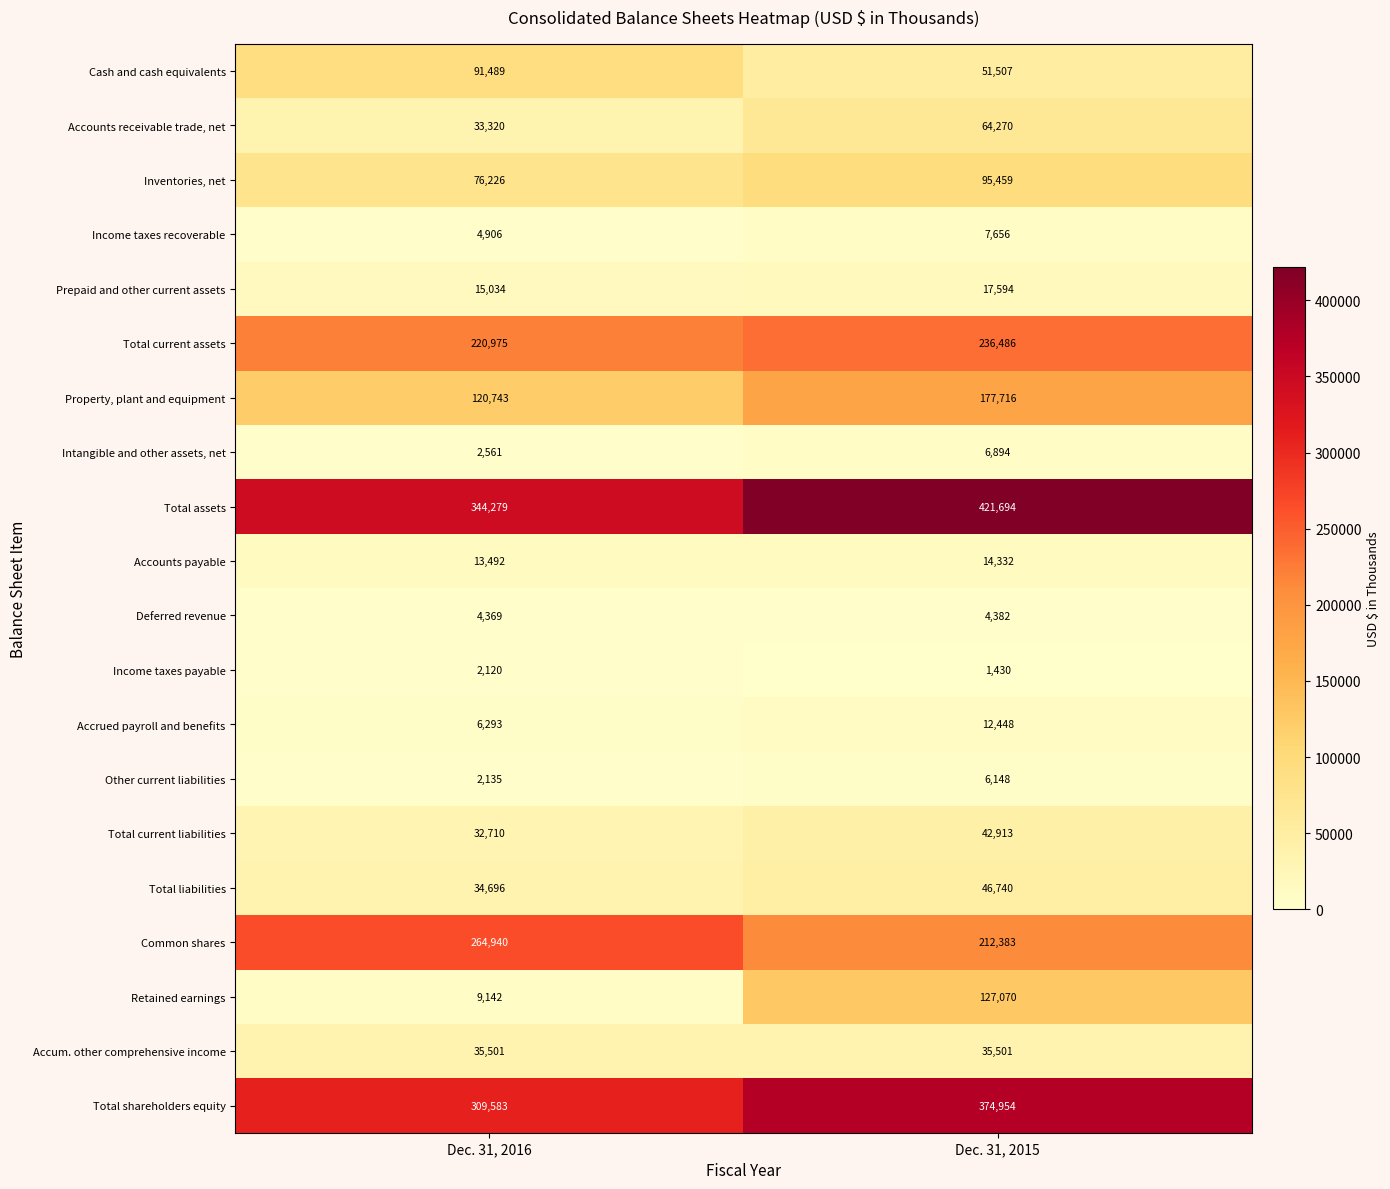

What is the greatest value displayed?

421694